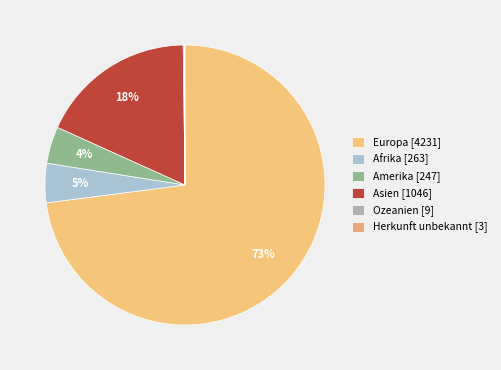

Which slice is the largest?

Europa